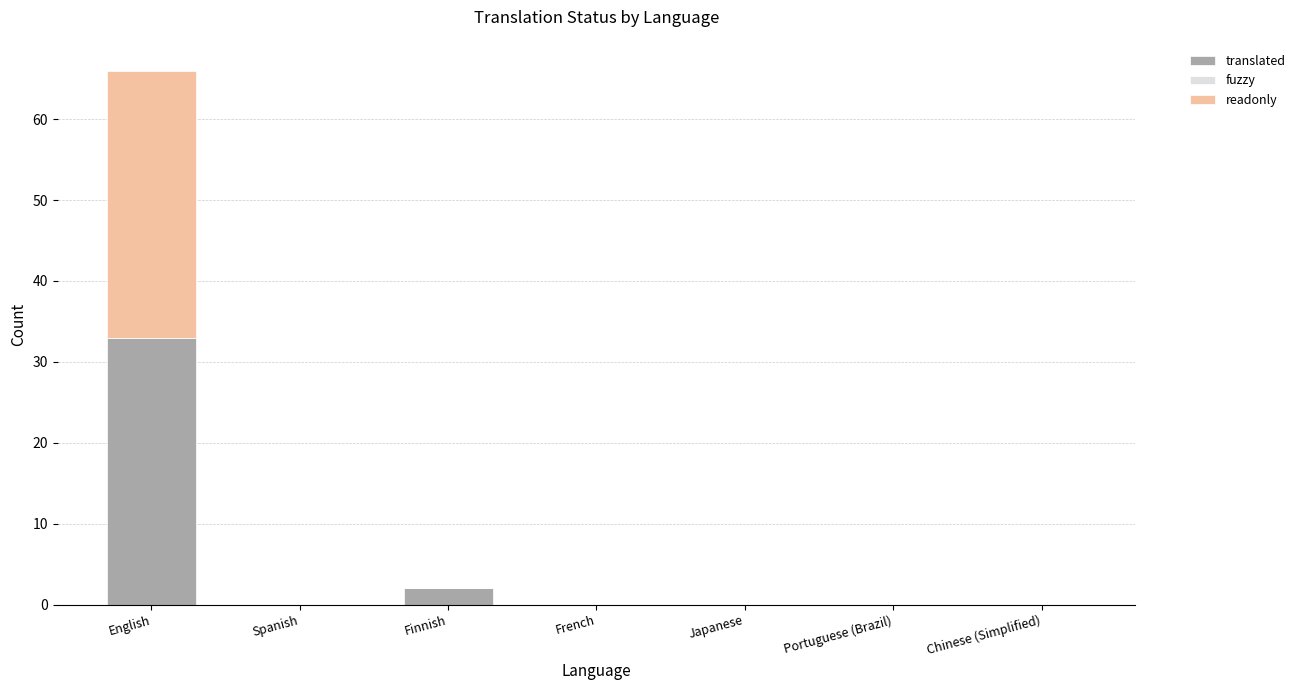

At which label does translated reach its peak?

English